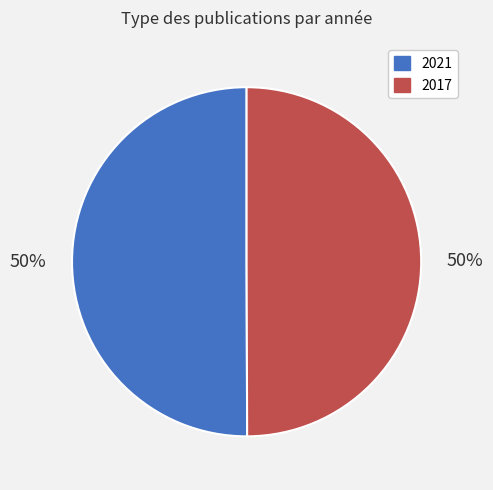

To the nearest percent, what portion does 2021 represent?

50%